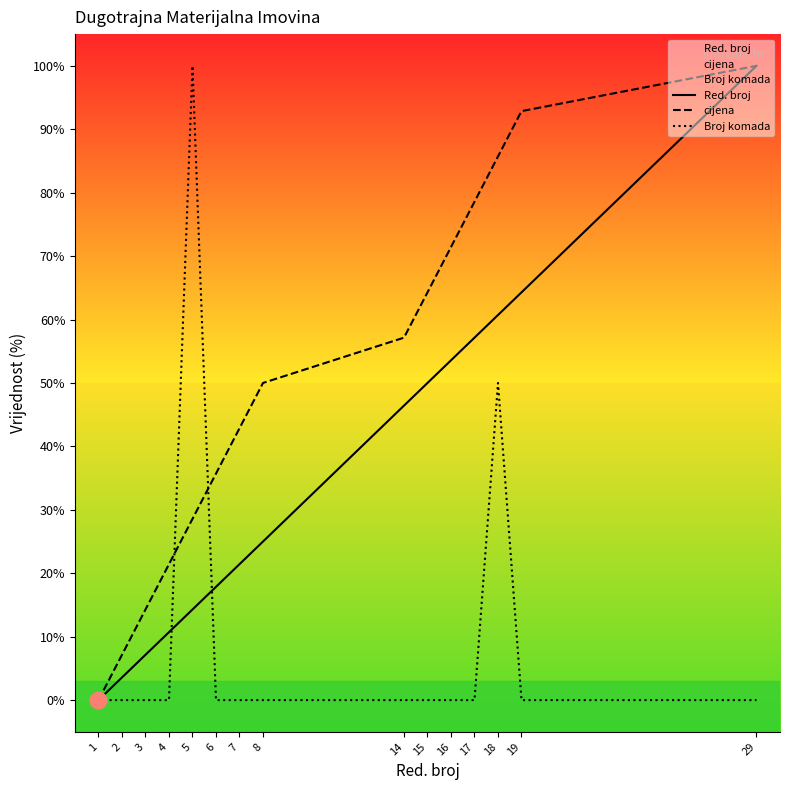

The value of cijena at 16 is 39.4. True or false?

False